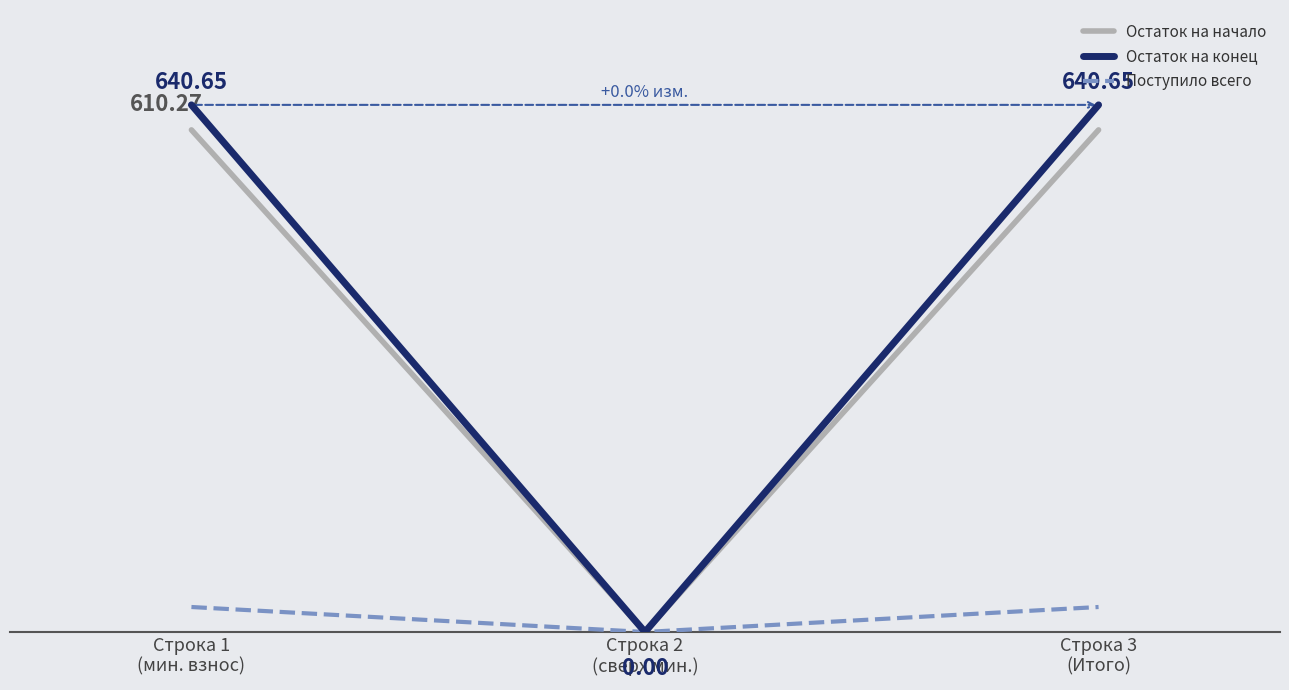

What are all the series names shown in the legend?

Остаток на начало, Остаток на конец, Поступило всего